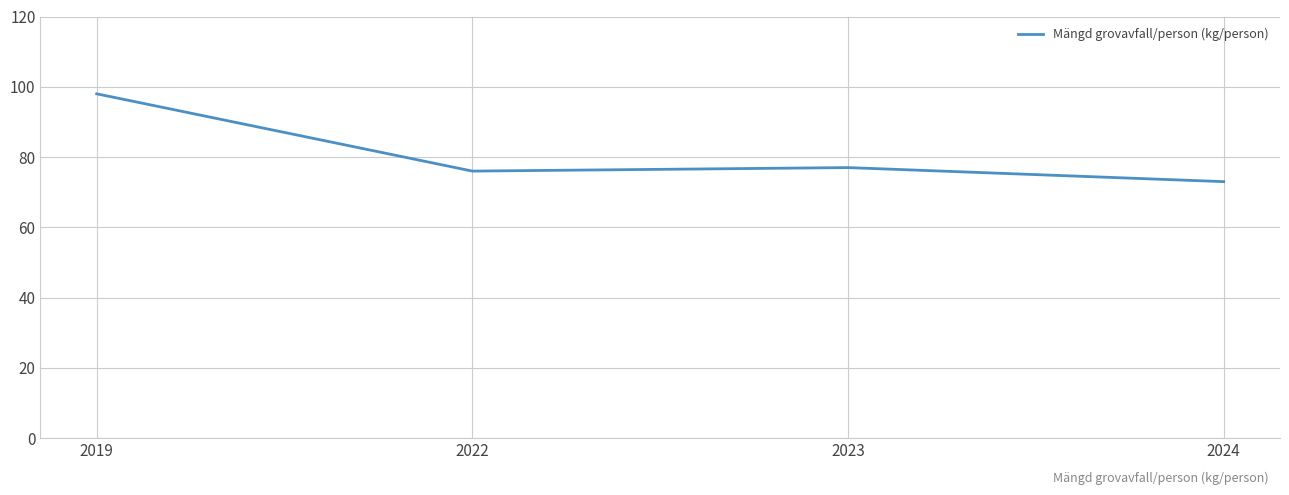

True or false: the data has more than 0 interior local peaks.

True